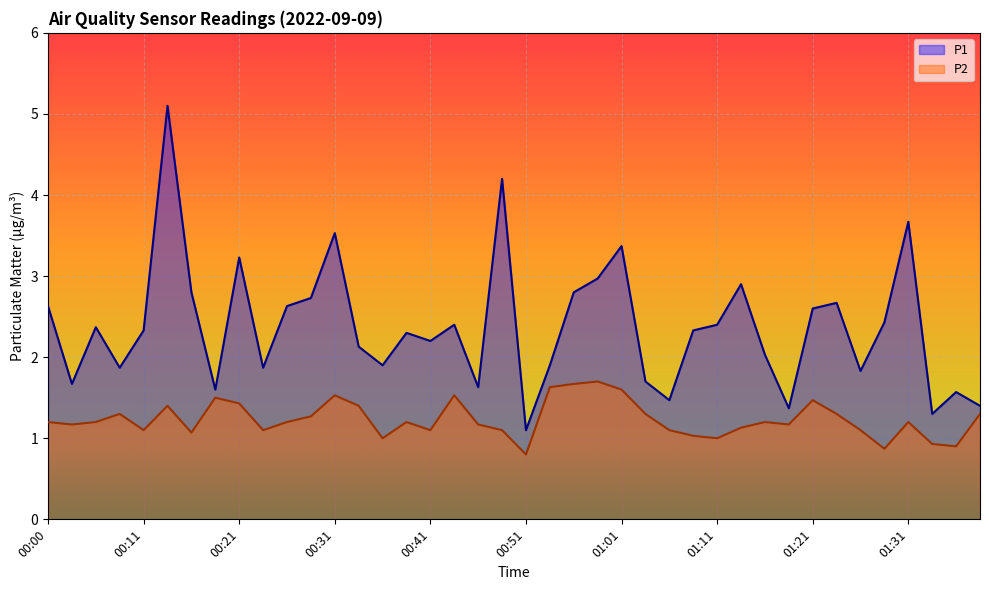

How many lines are shown in the chart?

2